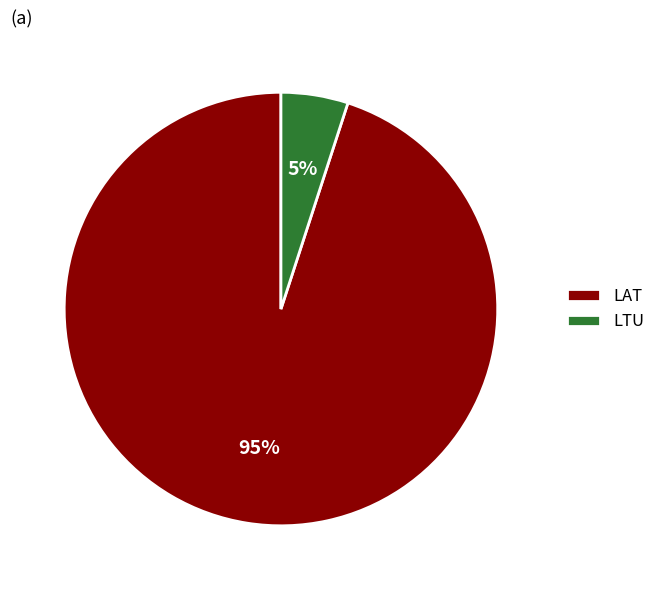

True or false: LTU accounts for 5% of the total.

True